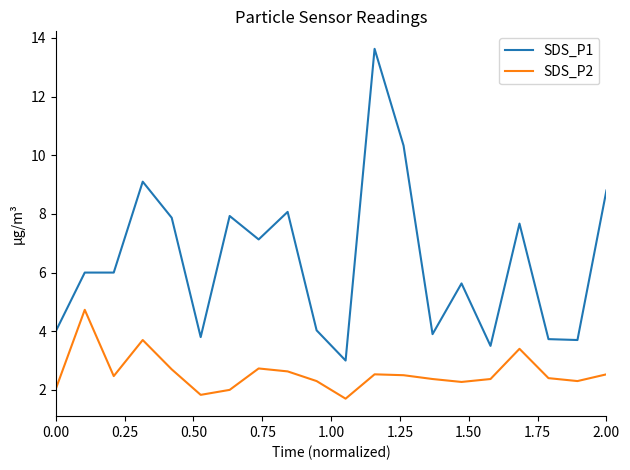

Which series has the largest total across all categories?

SDS_P1